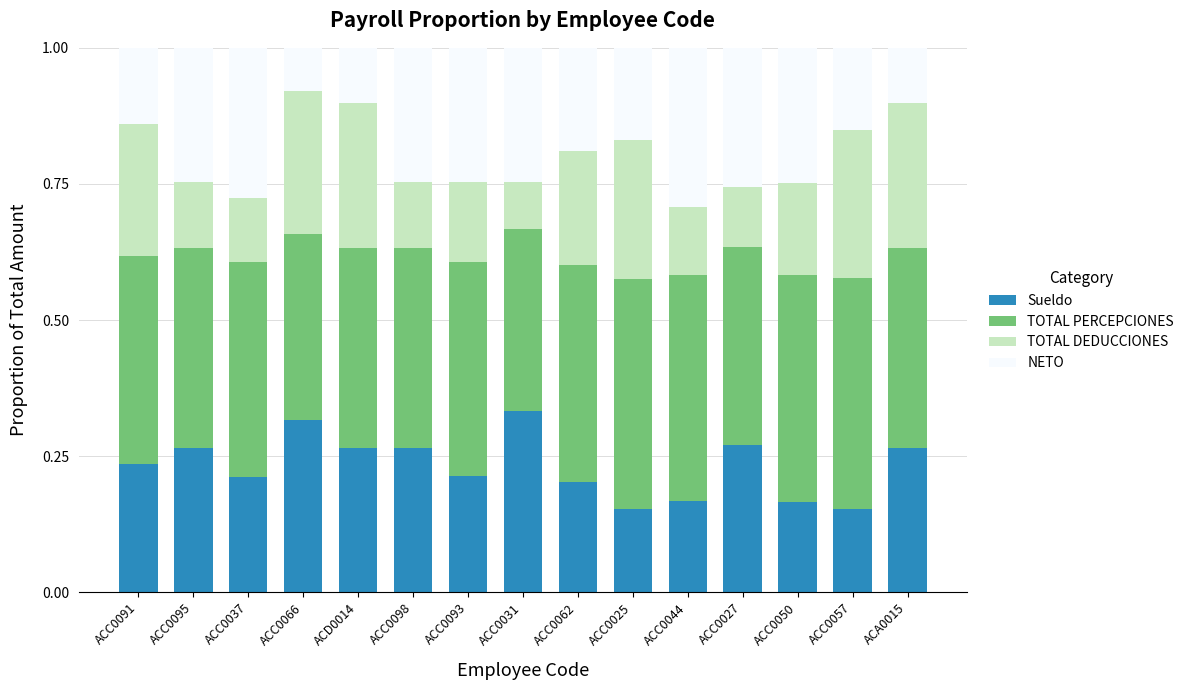

True or false: Sueldo has a value of 0.3 at ACC0050.

False